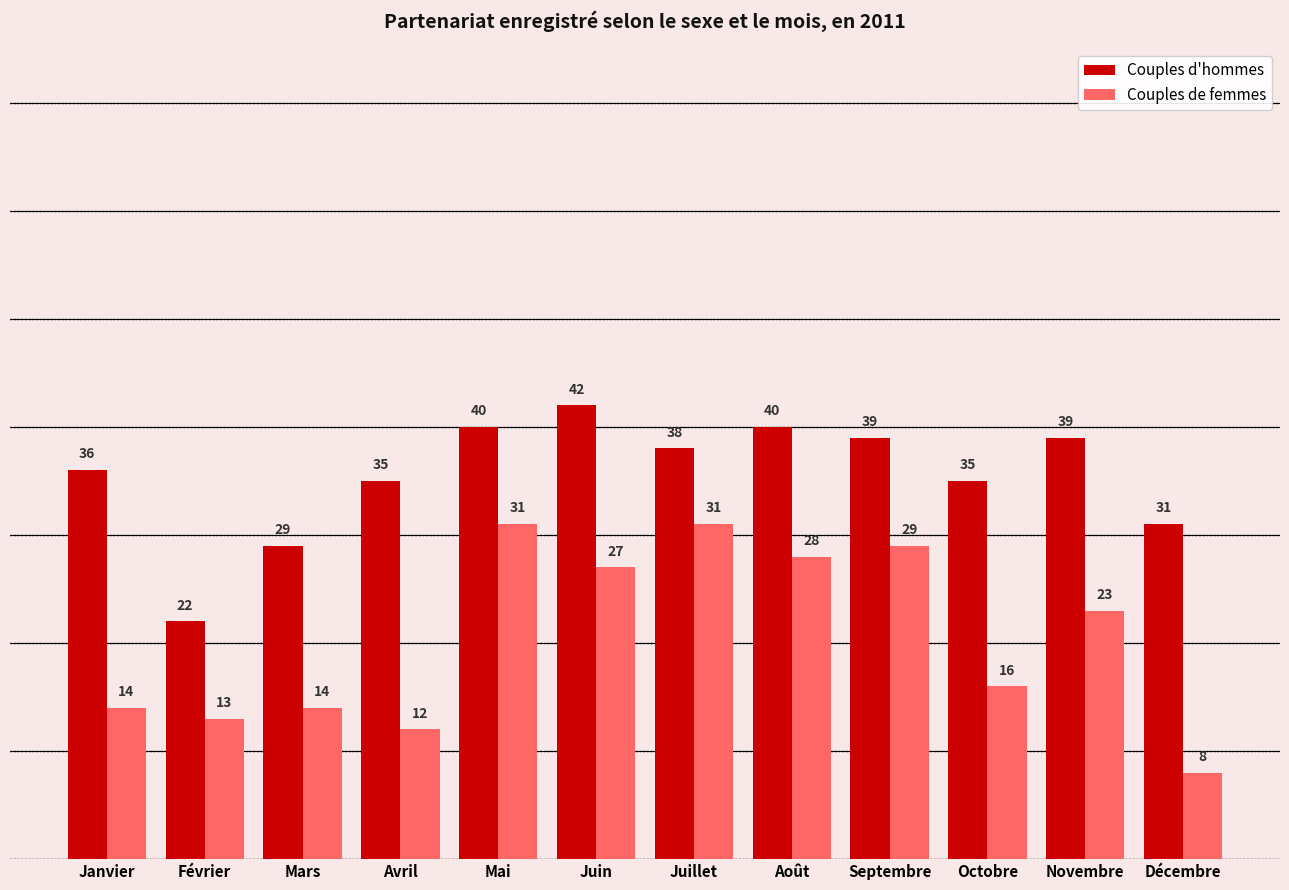

Reading right to left, what are all the values shown in this chart?

Couples d'hommes: Décembre=31	Novembre=39	Octobre=35	Septembre=39	Août=40	Juillet=38	Juin=42	Mai=40	Avril=35	Mars=29	Février=22	Janvier=36
Couples de femmes: Décembre=8	Novembre=23	Octobre=16	Septembre=29	Août=28	Juillet=31	Juin=27	Mai=31	Avril=12	Mars=14	Février=13	Janvier=14